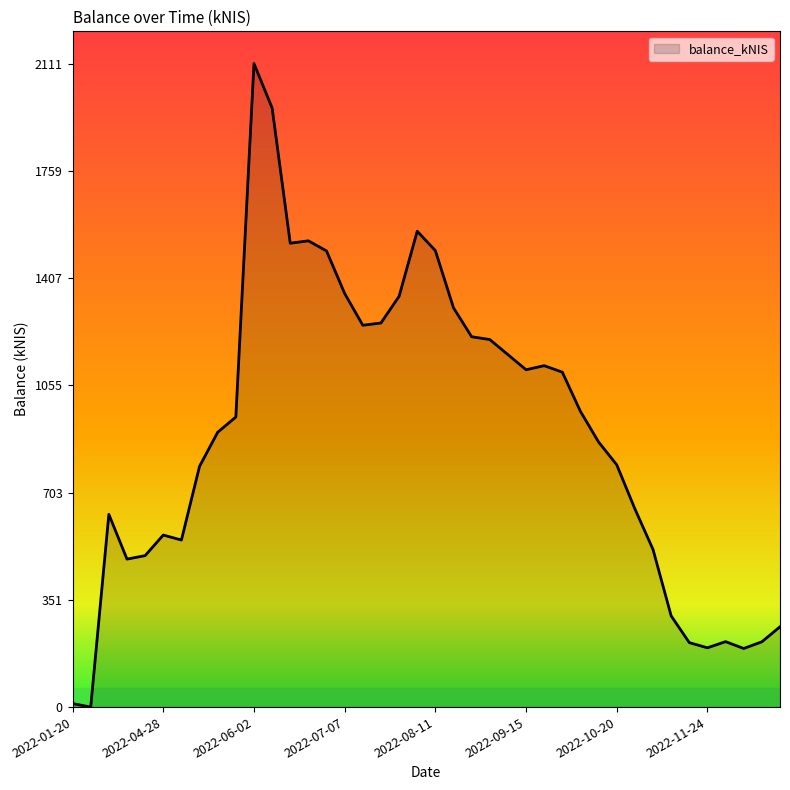

Count the number of categories in the chart.

40